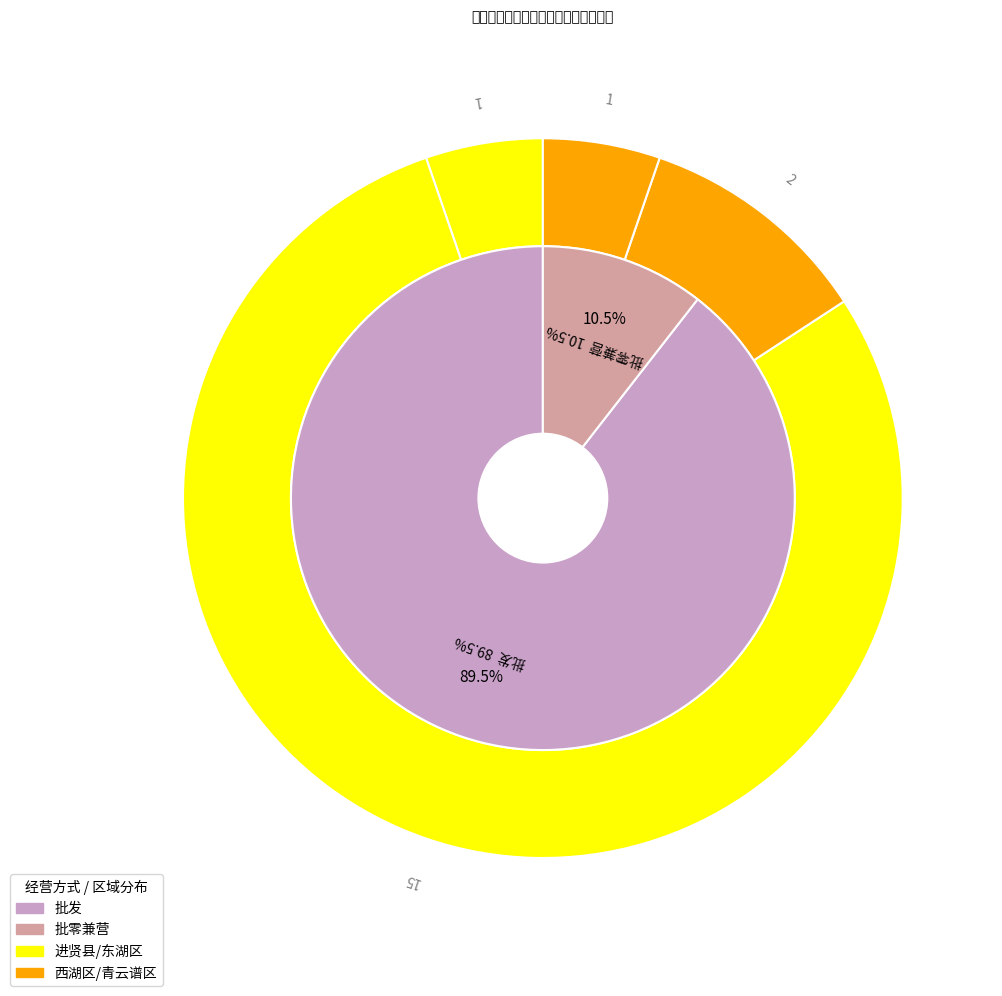

To the nearest percent, what is the average slice percentage?

50%